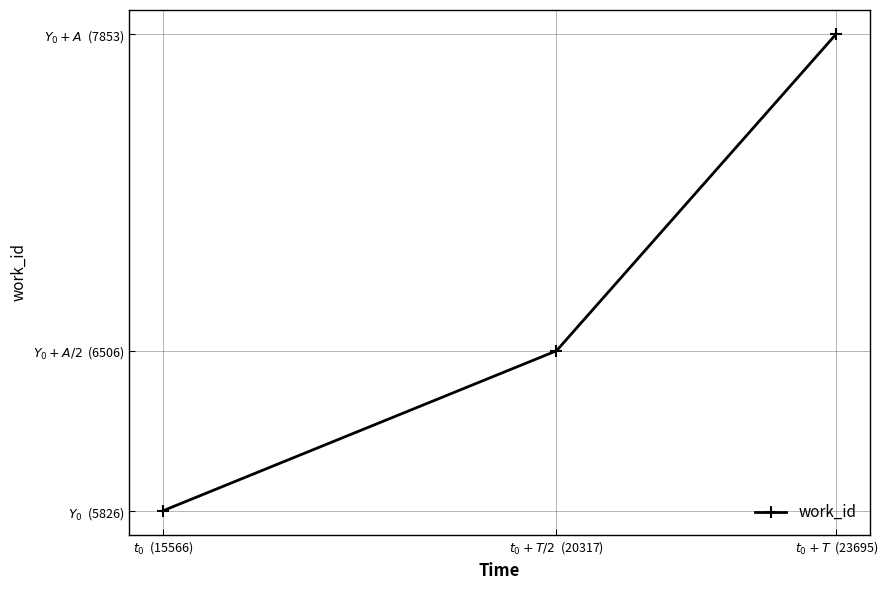

What is the approximate value at $t_0+T/2$  (20317)?

6506